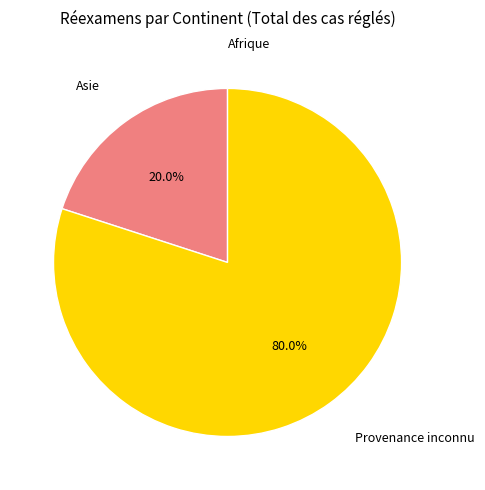

Is there any slice that represents more than half of the pie?

Yes